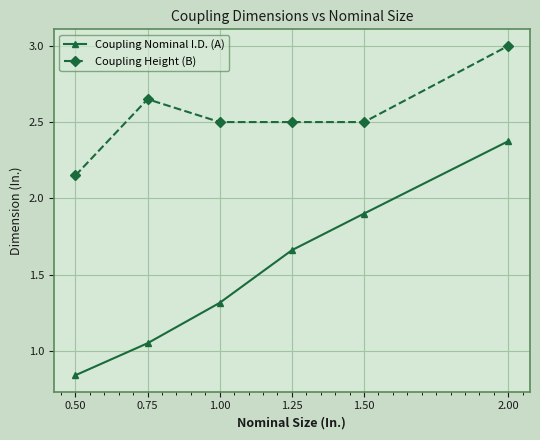

What is the average value of the Coupling Nominal I.D. (A) series?

1.5